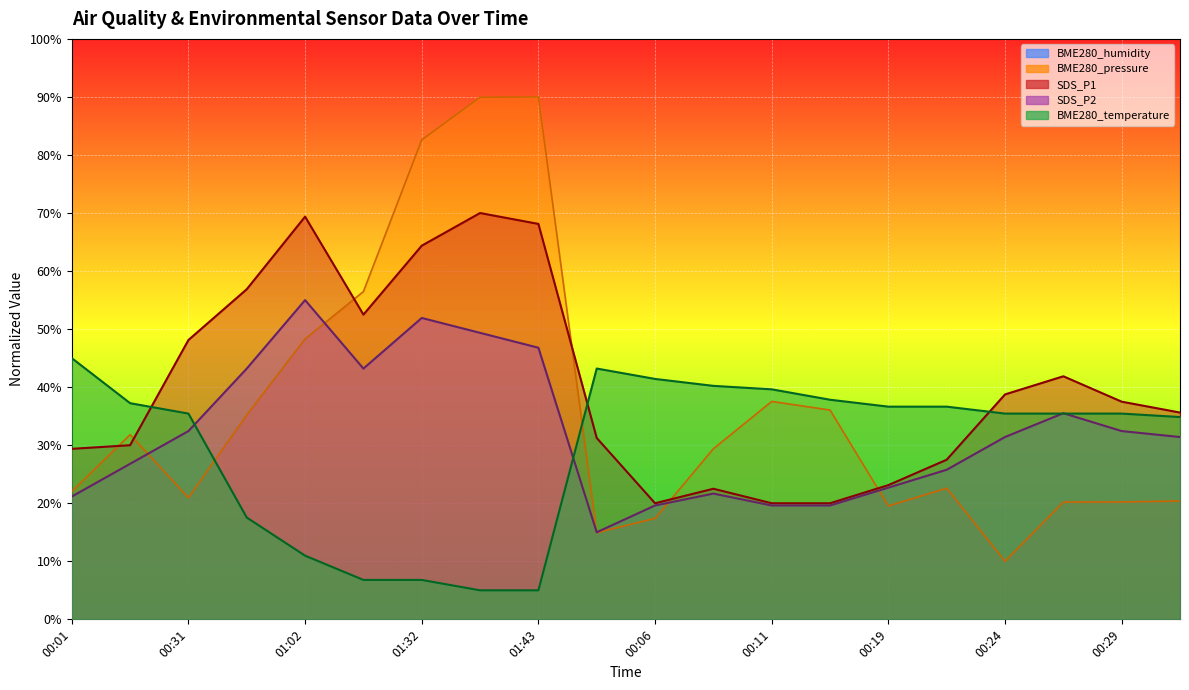

At how many categories does at least one series exceed 86?

2